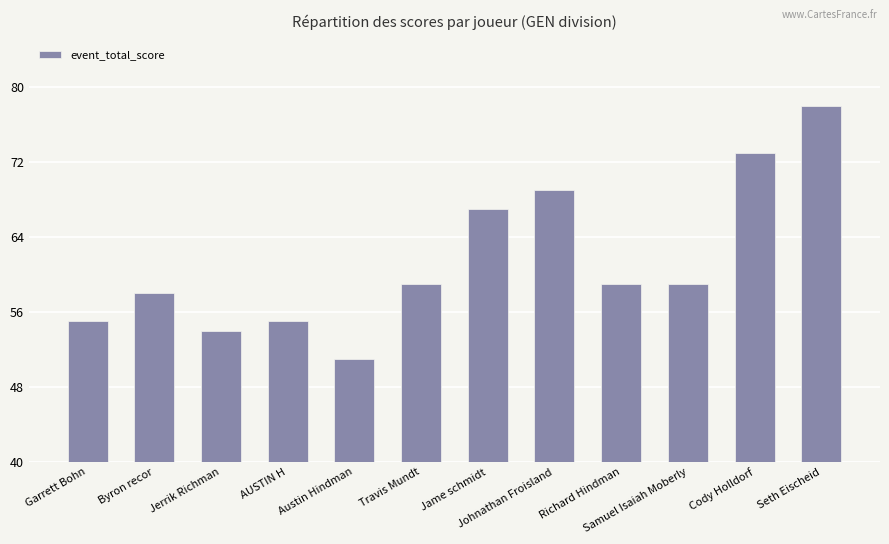

What is the minimum value shown in the chart?

51